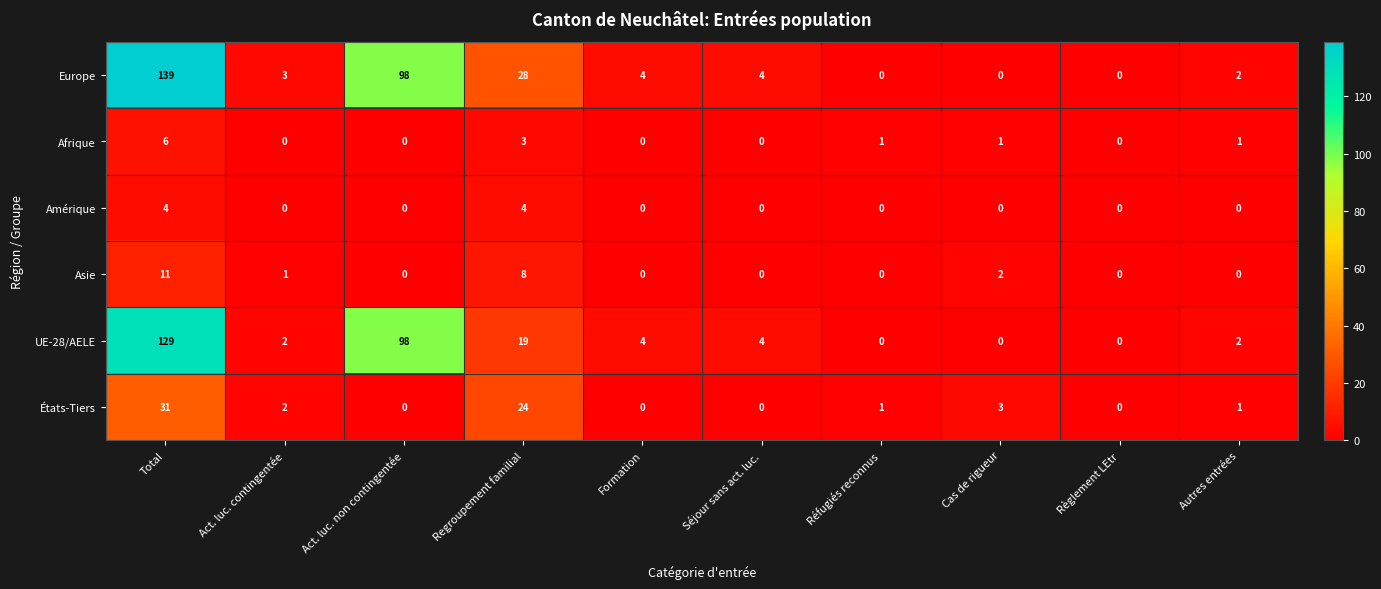

What is the sum of the Europe values at Réfugiés reconnus and Act. luc. contingentée?

3